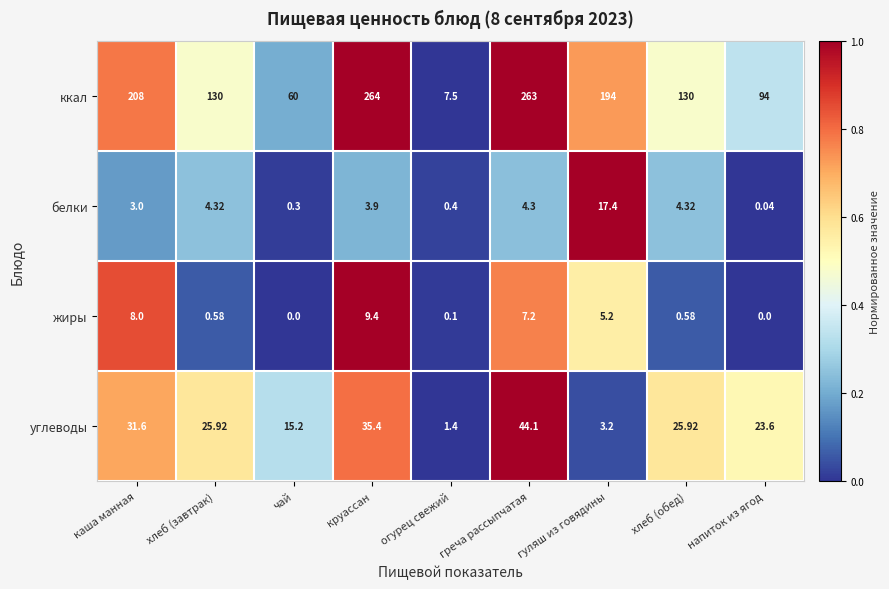

Which series changed the most between круассан and огурец свежий?

ккал